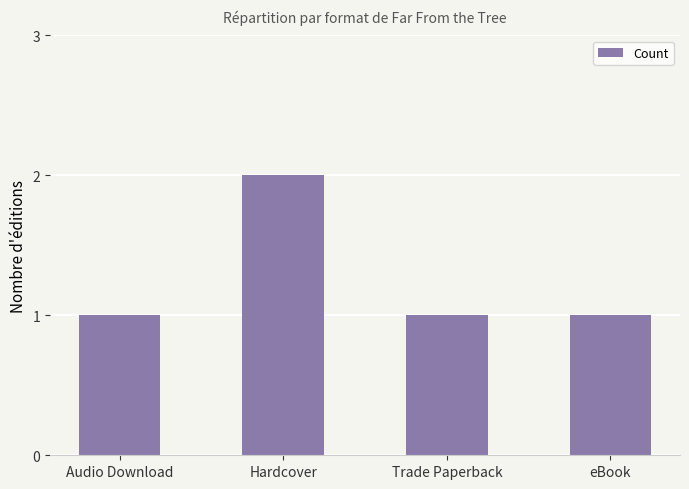

Does the chart contain any negative values?

No